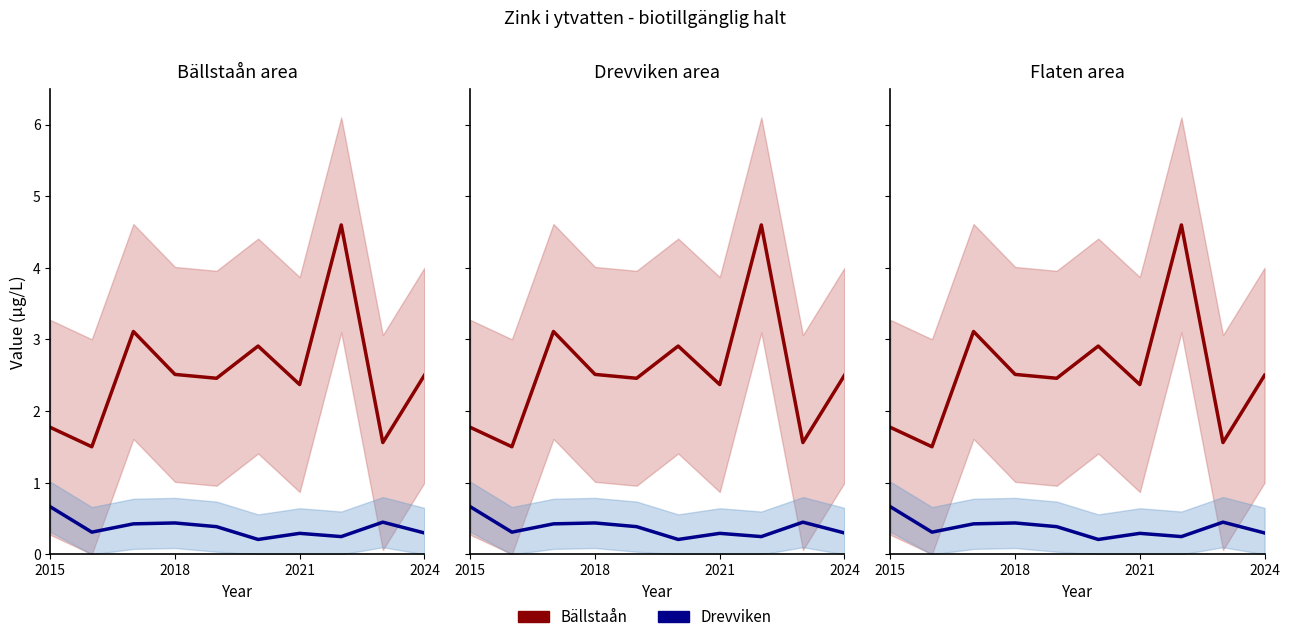

Reading left to right, what are all the values shown in this chart?

Bällstaån: 1.8	1.5	3.1	2.5	2.5	2.9	2.4	4.6	1.6	2.5
Drevviken: 0.7	0.3	0.4	0.4	0.4	0.2	0.3	0.2	0.4	0.3